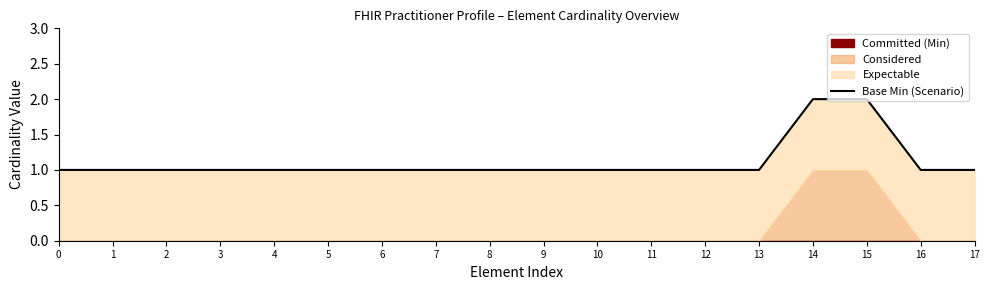

Reading right to left, transcribe all the data shown in this chart.

17=1	16=1	15=2	14=2	13=1	12=1	11=1	10=1	9=1	8=1	7=1	6=1	5=1	4=1	3=1	2=1	1=1	0=1